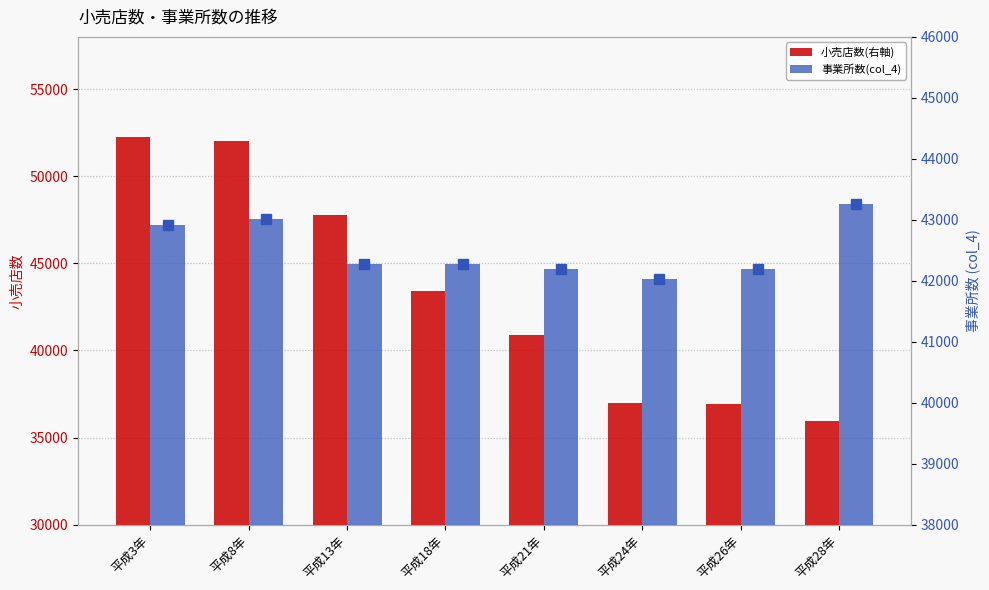

What is the difference between the highest and lowest values at 平成18年?

1163